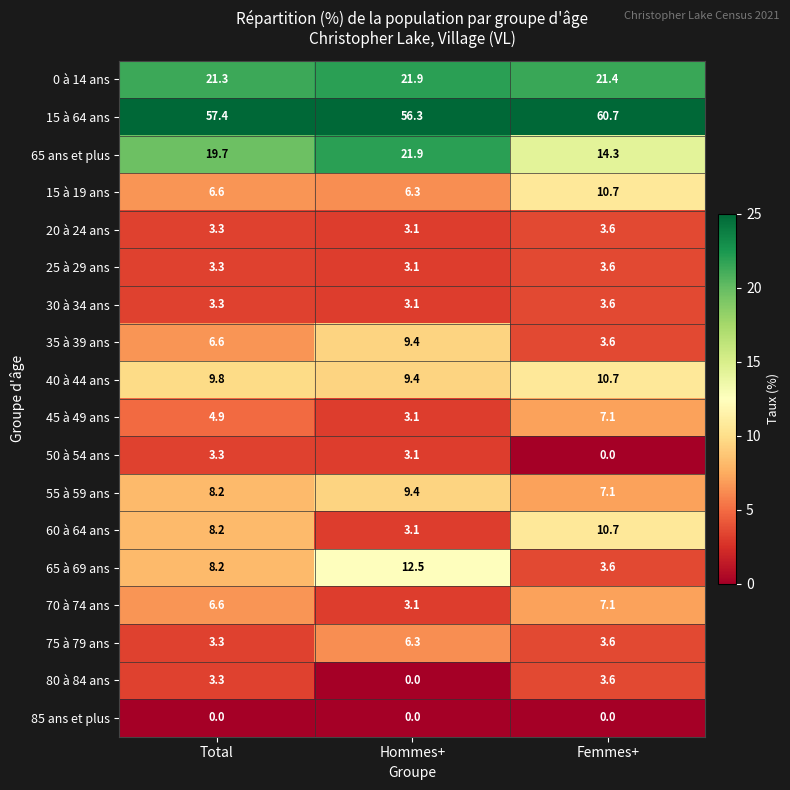

Where is 70 à 74 ans nearest to the value 5?

Total